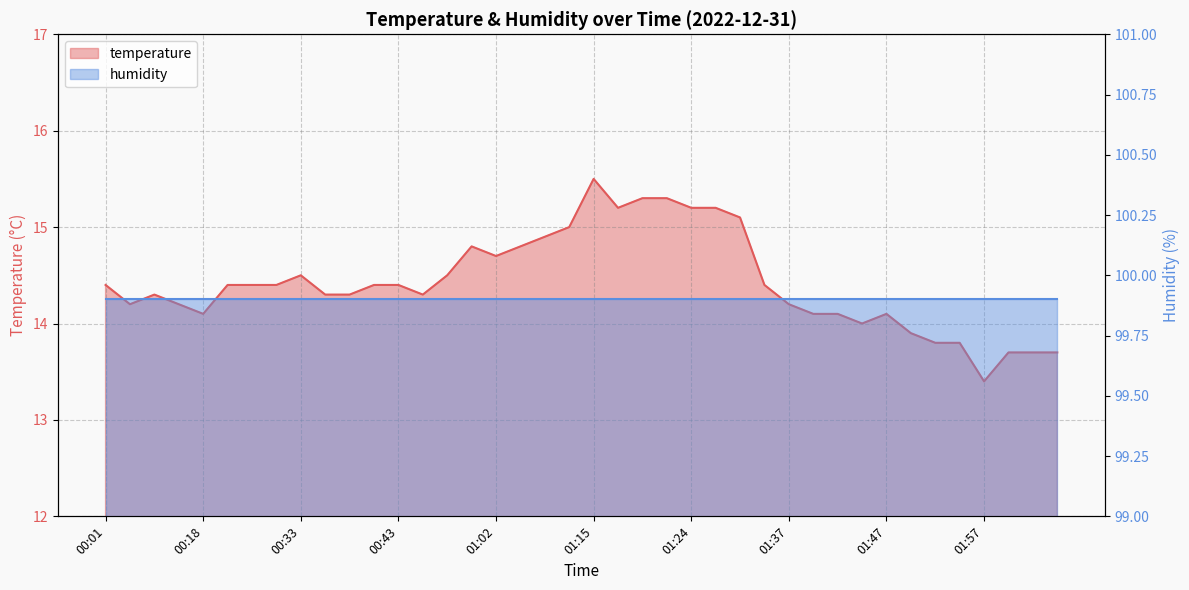

Between 01:05 and 01:42, which is larger?

01:05